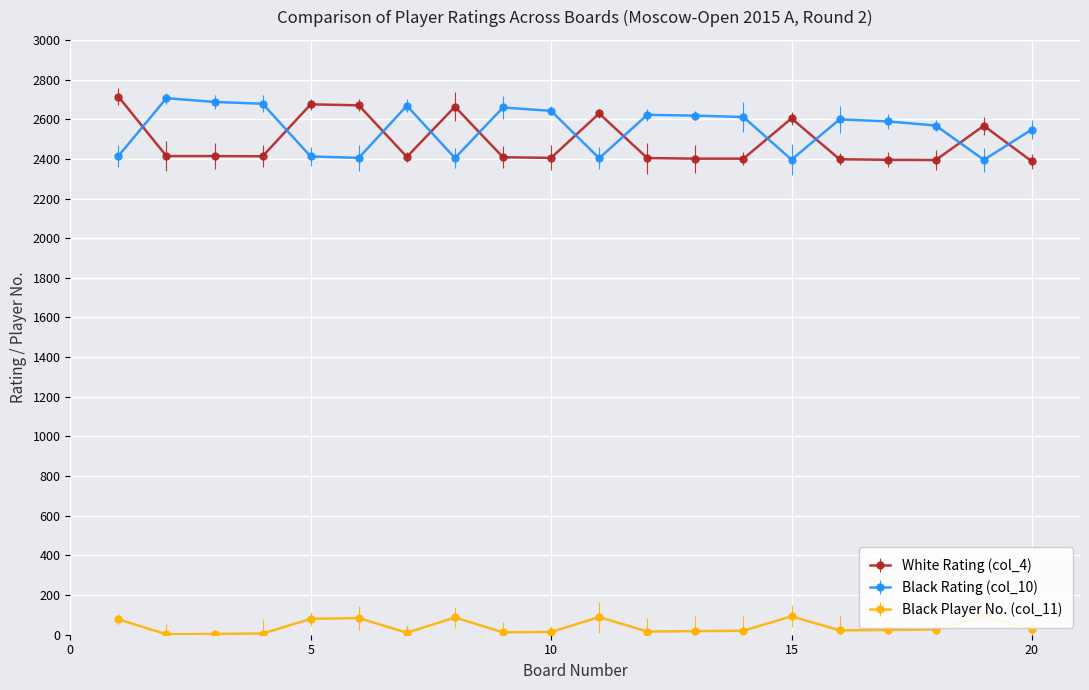

The Black Player No. (col_11) series shows 9 at 13. True or false?

False